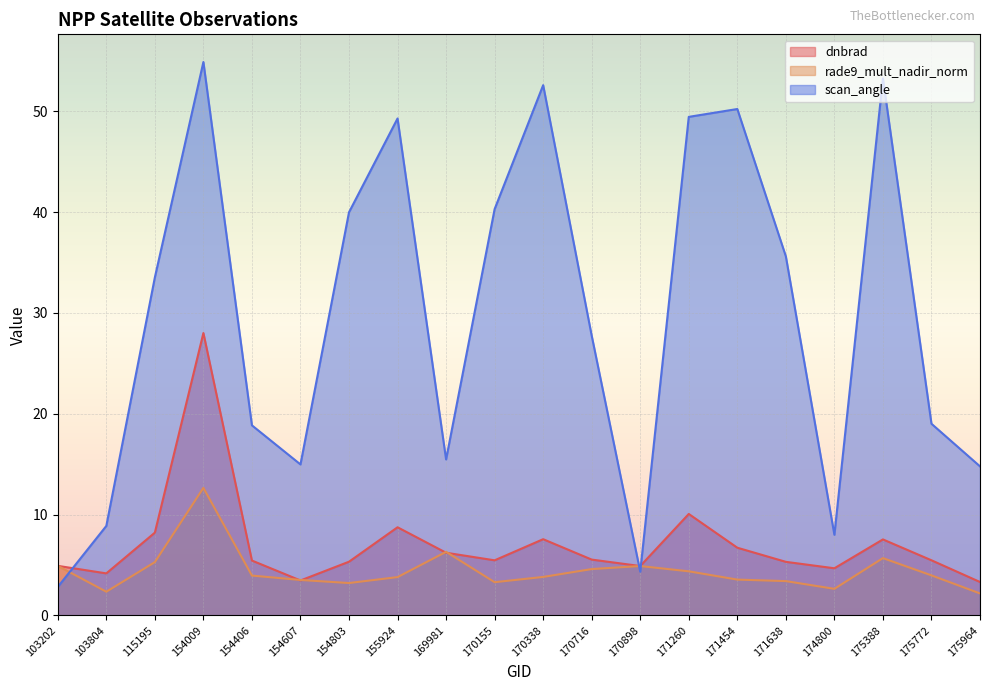

What is the average value of the rade9_mult_nadir_norm series?

4.4